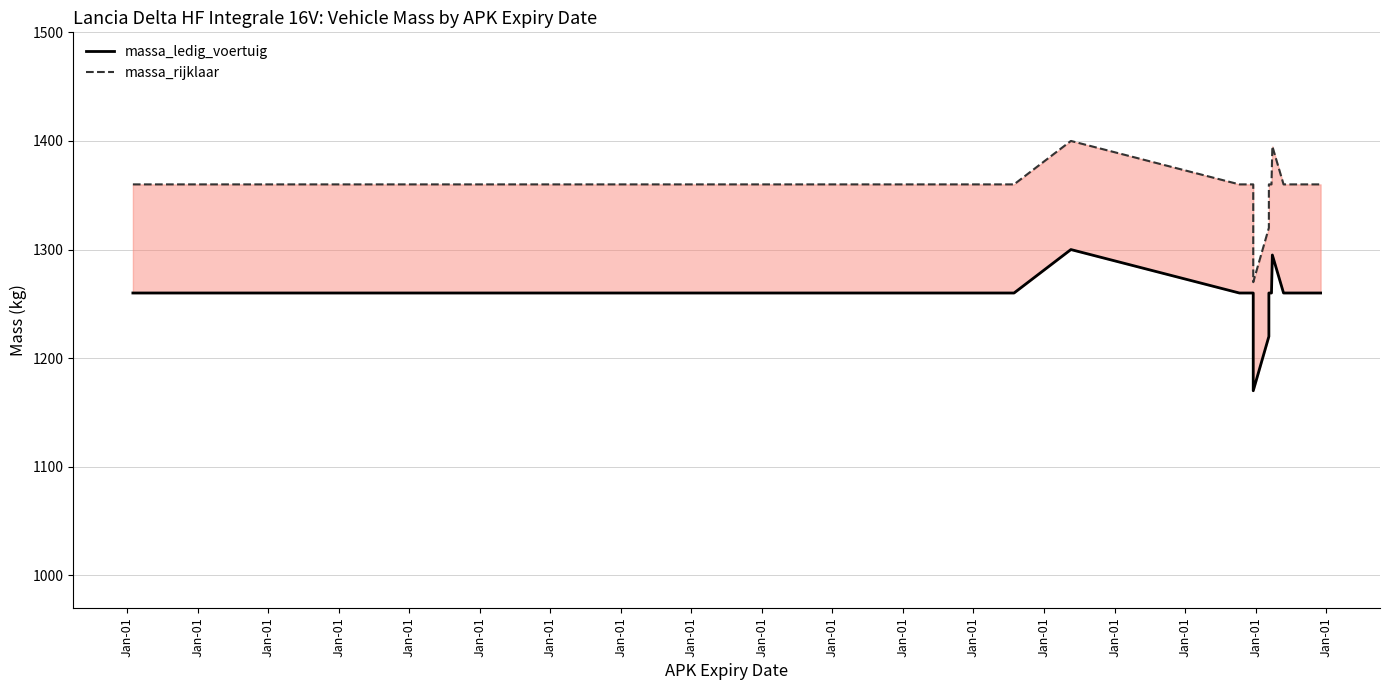

Does the chart have visible grid lines?

Yes